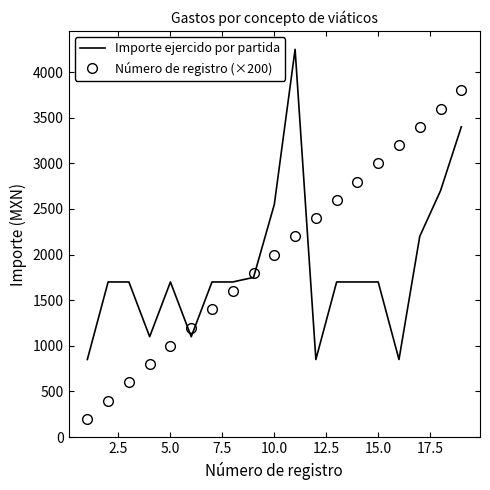

After their last crossing, which series has the higher values: Número de registro (×200) or Importe ejercido por partida?

Número de registro (×200)